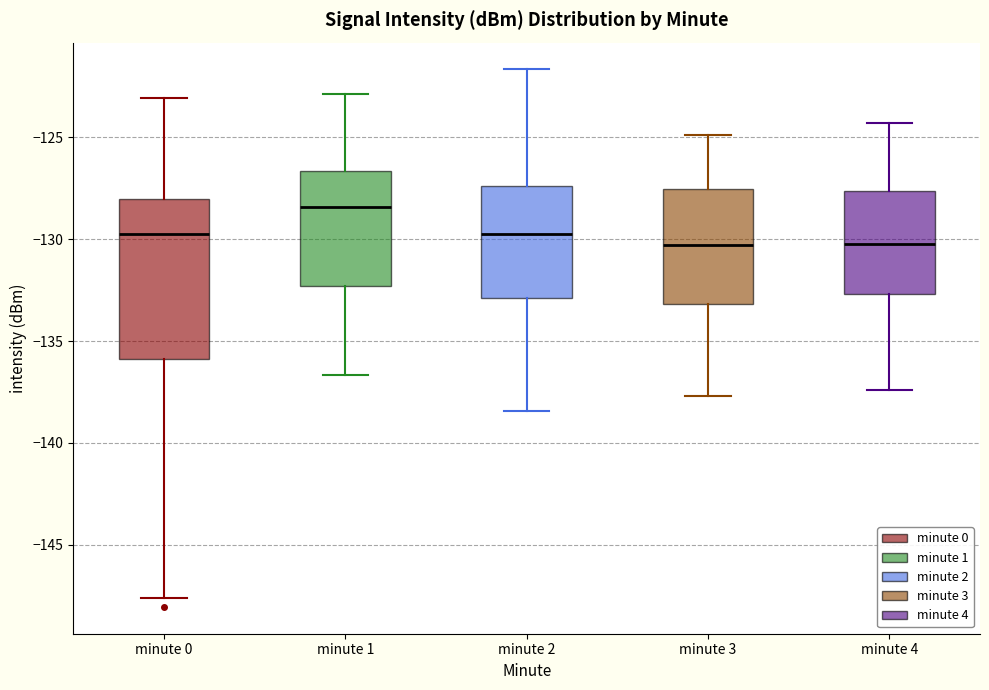

Reading left to right, transcribe this box plot: for each box, give where its median line is, the range the box spans, and where its two whiskers end, as read against the y-axis. The values are not printed on the chart, so give them approximately, as read against the axis.

minute 0: median -130.0, box -136.0 to -128.0, whiskers -147.5 to -123.0
minute 1: median -128.5, box -132.5 to -126.5, whiskers -136.5 to -123.0
minute 2: median -129.5, box -133.0 to -127.5, whiskers -138.5 to -121.5
minute 3: median -130.5, box -133.0 to -127.5, whiskers -137.5 to -125.0
minute 4: median -130.0, box -132.5 to -127.5, whiskers -137.5 to -124.5